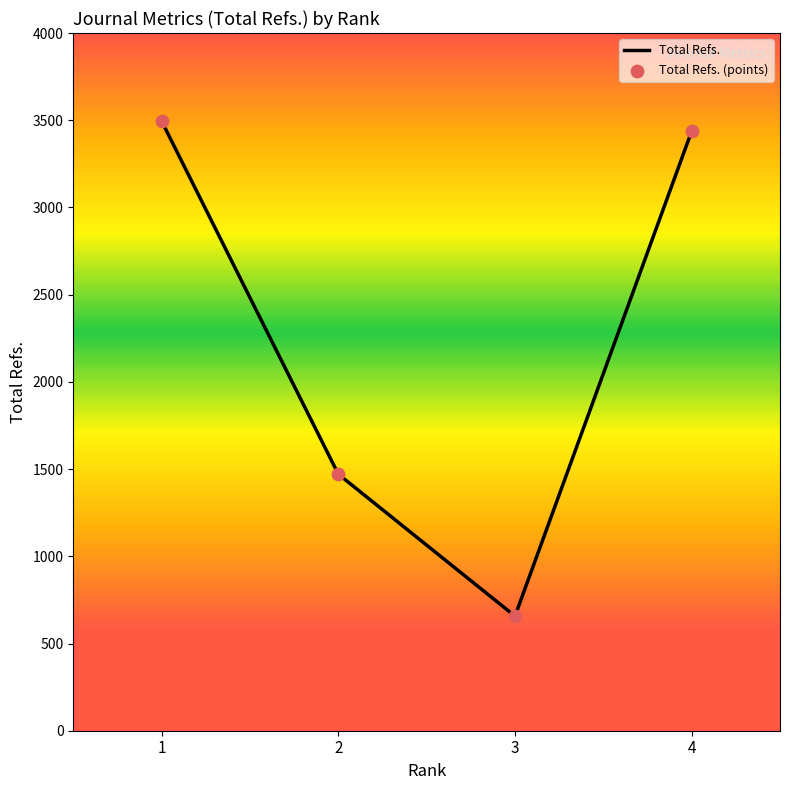

At which category does the data reach its first local valley?

3